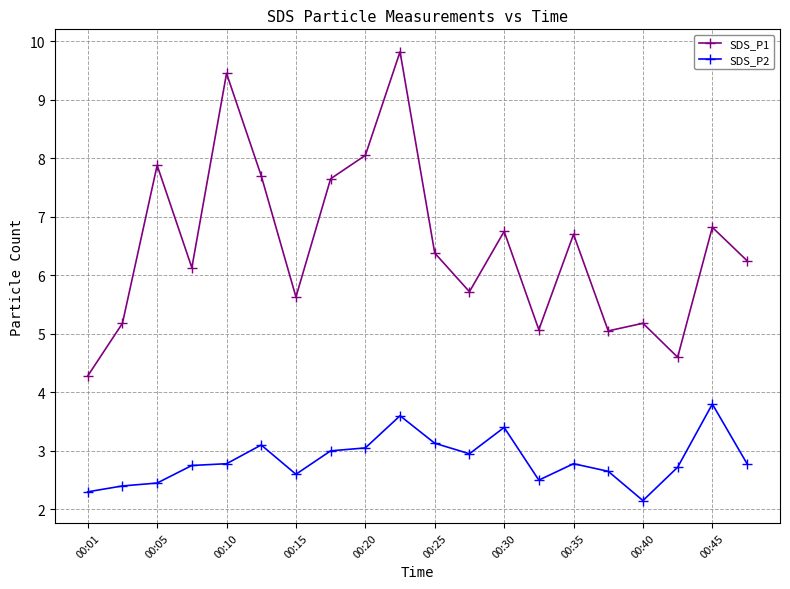

What is the difference between the maximum and second lowest values in the SDS_P1 series?

5.2